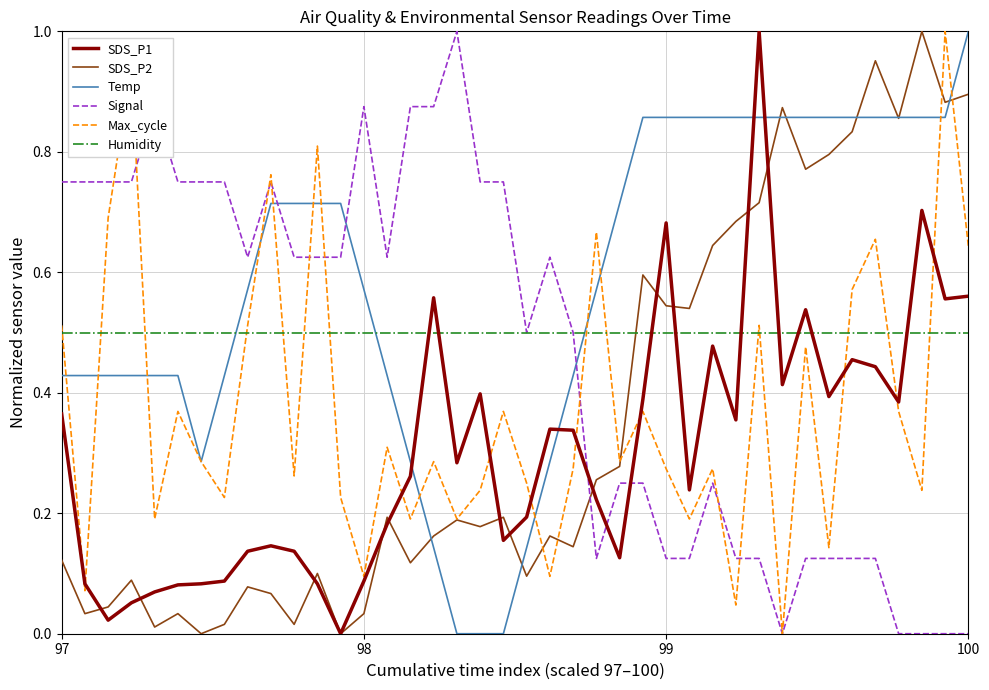

What is the sum of all SDS_P2 values?

14.2